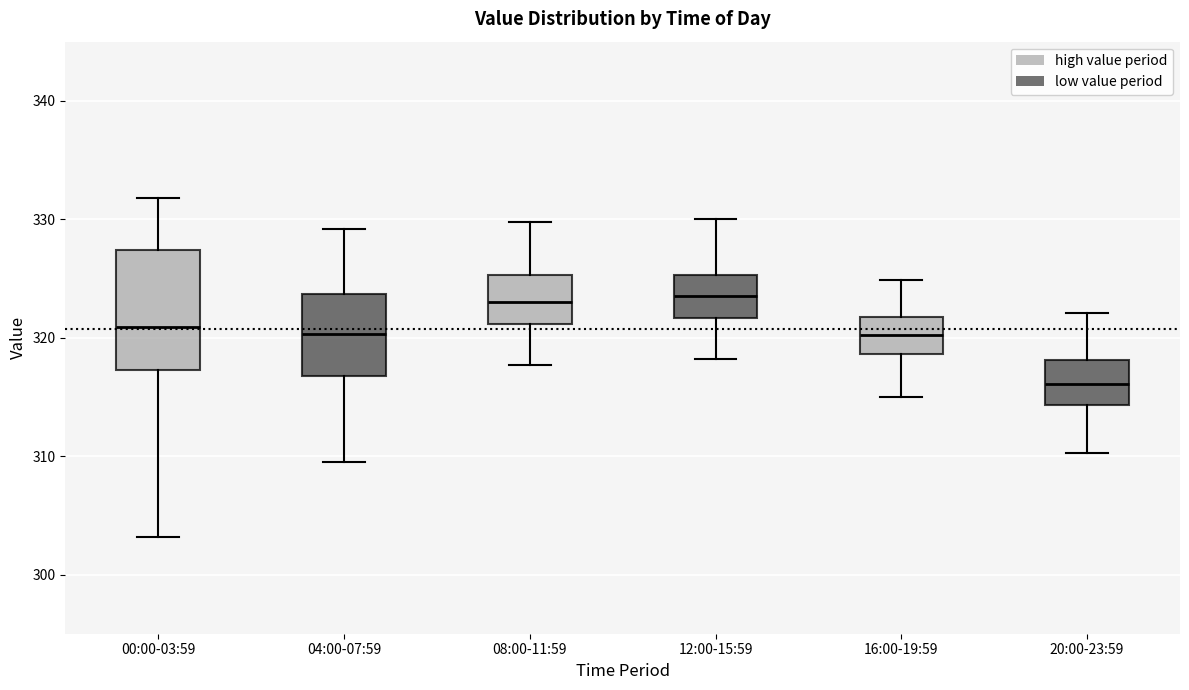

Reading left to right, read every box against the y-axis: the position of its median line, the range the box covers, and the ends of its whiskers. The values are not printed on the chart, so give them approximately, as read against the axis.

00:00-03:59: median 321, box 317 to 327, whiskers 303 to 332
04:00-07:59: median 320, box 317 to 324, whiskers 310 to 329
08:00-11:59: median 323, box 321 to 325, whiskers 318 to 330
12:00-15:59: median 324, box 322 to 325, whiskers 318 to 330
16:00-19:59: median 320, box 319 to 322, whiskers 315 to 325
20:00-23:59: median 316, box 314 to 318, whiskers 310 to 322